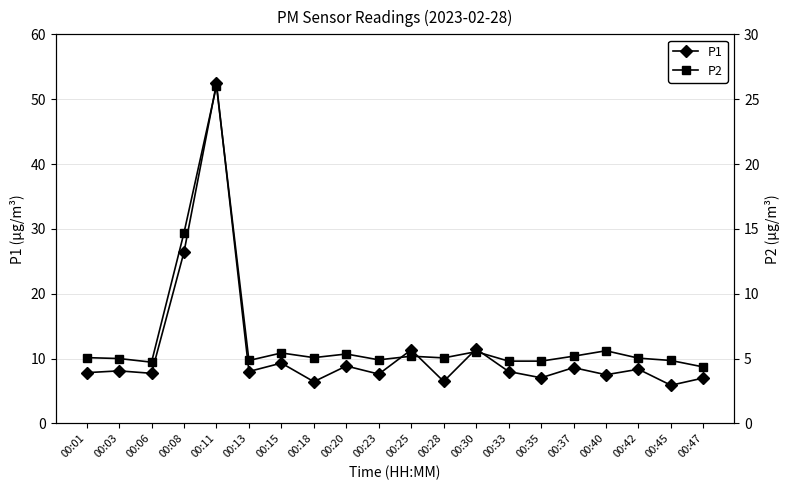

How many data points in P1 are less than 8?

9